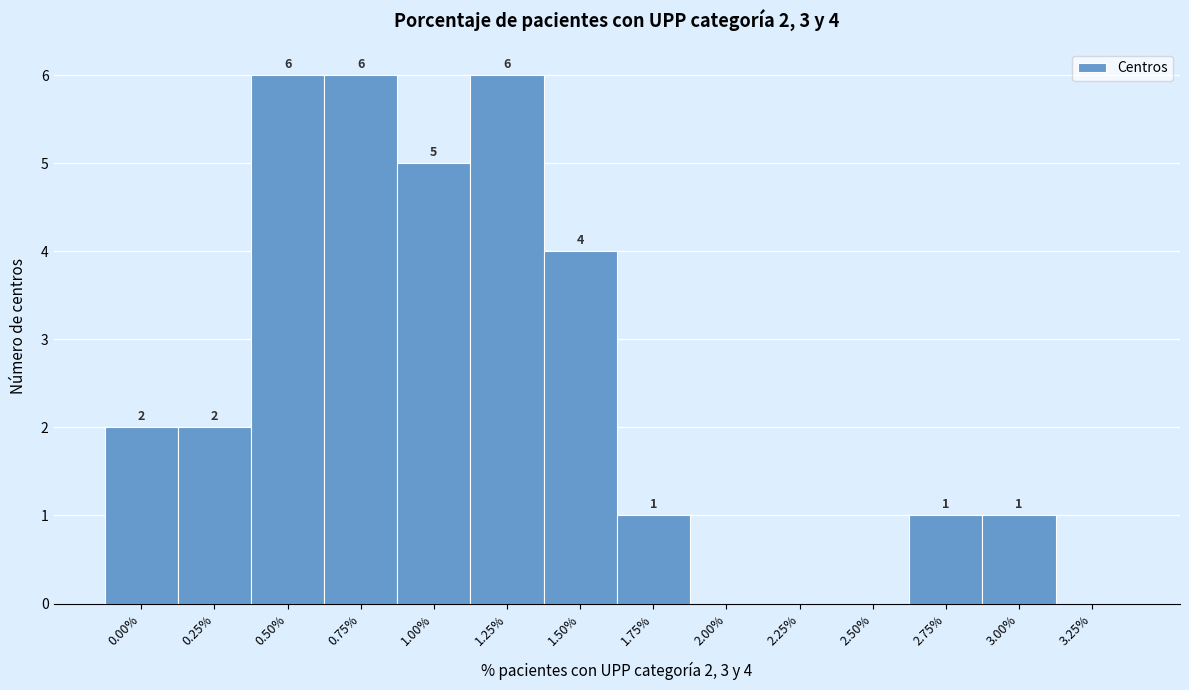

Reading right to left, what are all the values shown in this chart?

3.25%=0	3.00%=1	2.75%=1	2.50%=0	2.25%=0	2.00%=0	1.75%=1	1.50%=4	1.25%=6	1.00%=5	0.75%=6	0.50%=6	0.25%=2	0.00%=2